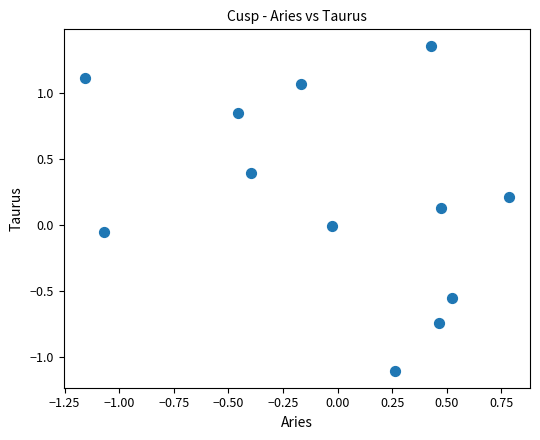

What is the range of Y values (max minus min)?

2.5